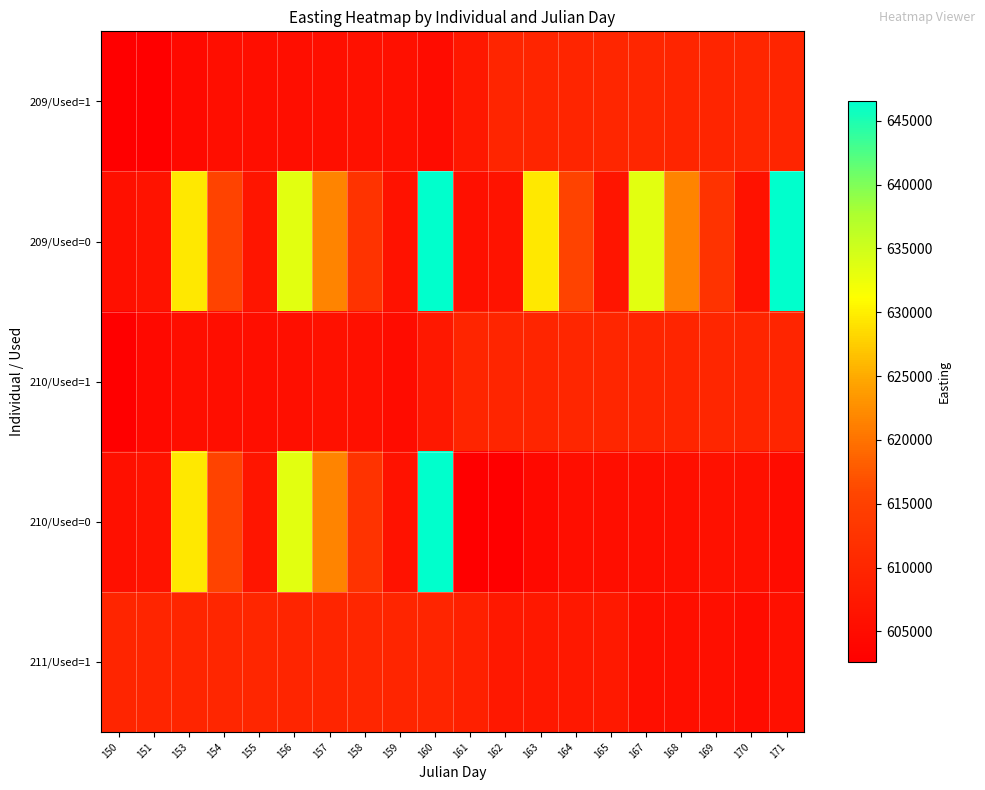

Which series changed the most between 151 and 154?

209/Used=0